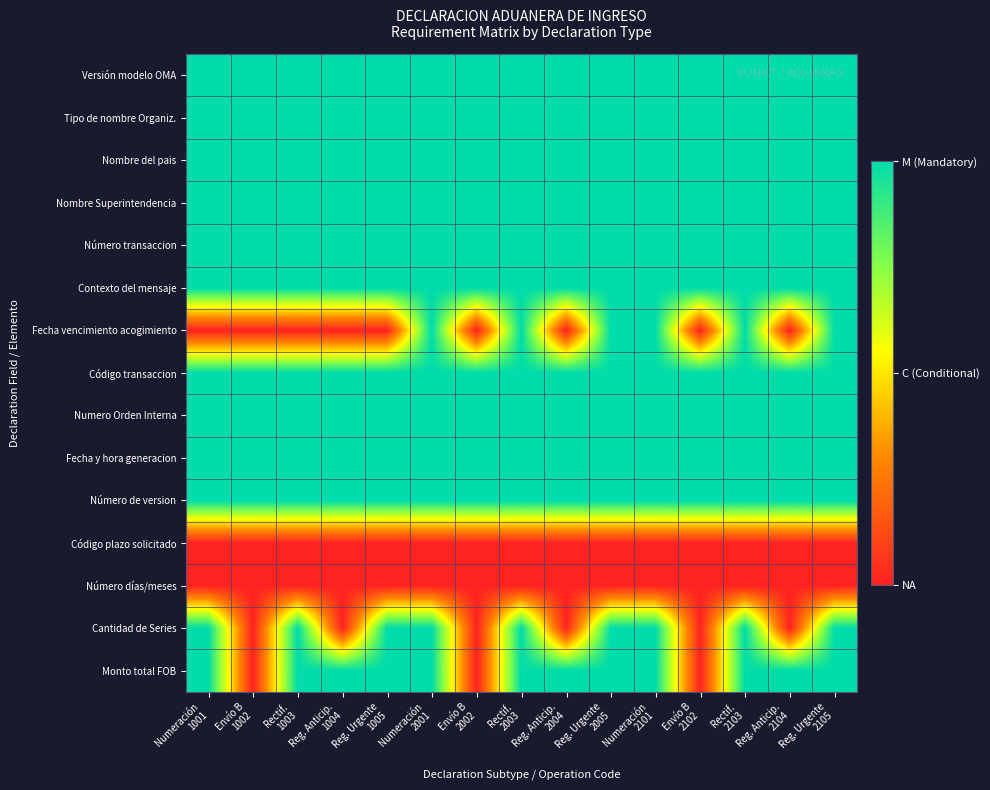

Reading right to left, extract all data points from this chart.

Versión modelo OMA: Reg. Urgente
2105=2	Reg. Anticip.
2104=2	Rectif.
2103=2	Envío B
2102=2	Numeración
2101=2	Reg. Urgente
2005=2	Reg. Anticip.
2004=2	Rectif.
2003=2	Envío B
2002=2	Numeración
2001=2	Reg. Urgente
1005=2	Reg. Anticip.
1004=2	Rectif.
1003=2	Envío B
1002=2	Numeración
1001=2
Tipo de nombre Organiz.: Reg. Urgente
2105=2	Reg. Anticip.
2104=2	Rectif.
2103=2	Envío B
2102=2	Numeración
2101=2	Reg. Urgente
2005=2	Reg. Anticip.
2004=2	Rectif.
2003=2	Envío B
2002=2	Numeración
2001=2	Reg. Urgente
1005=2	Reg. Anticip.
1004=2	Rectif.
1003=2	Envío B
1002=2	Numeración
1001=2
Nombre del pais: Reg. Urgente
2105=2	Reg. Anticip.
2104=2	Rectif.
2103=2	Envío B
2102=2	Numeración
2101=2	Reg. Urgente
2005=2	Reg. Anticip.
2004=2	Rectif.
2003=2	Envío B
2002=2	Numeración
2001=2	Reg. Urgente
1005=2	Reg. Anticip.
1004=2	Rectif.
1003=2	Envío B
1002=2	Numeración
1001=2
Nombre Superintendencia: Reg. Urgente
2105=2	Reg. Anticip.
2104=2	Rectif.
2103=2	Envío B
2102=2	Numeración
2101=2	Reg. Urgente
2005=2	Reg. Anticip.
2004=2	Rectif.
2003=2	Envío B
2002=2	Numeración
2001=2	Reg. Urgente
1005=2	Reg. Anticip.
1004=2	Rectif.
1003=2	Envío B
1002=2	Numeración
1001=2
Número transaccion: Reg. Urgente
2105=2	Reg. Anticip.
2104=2	Rectif.
2103=2	Envío B
2102=2	Numeración
2101=2	Reg. Urgente
2005=2	Reg. Anticip.
2004=2	Rectif.
2003=2	Envío B
2002=2	Numeración
2001=2	Reg. Urgente
1005=2	Reg. Anticip.
1004=2	Rectif.
1003=2	Envío B
1002=2	Numeración
1001=2
Contexto del mensaje: Reg. Urgente
2105=2	Reg. Anticip.
2104=2	Rectif.
2103=2	Envío B
2102=2	Numeración
2101=2	Reg. Urgente
2005=2	Reg. Anticip.
2004=2	Rectif.
2003=2	Envío B
2002=2	Numeración
2001=2	Reg. Urgente
1005=2	Reg. Anticip.
1004=2	Rectif.
1003=2	Envío B
1002=2	Numeración
1001=2
Fecha vencimiento acogimiento: Reg. Urgente
2105=2	Reg. Anticip.
2104=0	Rectif.
2103=2	Envío B
2102=0	Numeración
2101=2	Reg. Urgente
2005=2	Reg. Anticip.
2004=0	Rectif.
2003=2	Envío B
2002=0	Numeración
2001=2	Reg. Urgente
1005=0	Reg. Anticip.
1004=0	Rectif.
1003=0	Envío B
1002=0	Numeración
1001=0
Código transaccion: Reg. Urgente
2105=2	Reg. Anticip.
2104=2	Rectif.
2103=2	Envío B
2102=2	Numeración
2101=2	Reg. Urgente
2005=2	Reg. Anticip.
2004=2	Rectif.
2003=2	Envío B
2002=2	Numeración
2001=2	Reg. Urgente
1005=2	Reg. Anticip.
1004=2	Rectif.
1003=2	Envío B
1002=2	Numeración
1001=2
Numero Orden Interna: Reg. Urgente
2105=2	Reg. Anticip.
2104=2	Rectif.
2103=2	Envío B
2102=2	Numeración
2101=2	Reg. Urgente
2005=2	Reg. Anticip.
2004=2	Rectif.
2003=2	Envío B
2002=2	Numeración
2001=2	Reg. Urgente
1005=2	Reg. Anticip.
1004=2	Rectif.
1003=2	Envío B
1002=2	Numeración
1001=2
Fecha y hora generacion: Reg. Urgente
2105=2	Reg. Anticip.
2104=2	Rectif.
2103=2	Envío B
2102=2	Numeración
2101=2	Reg. Urgente
2005=2	Reg. Anticip.
2004=2	Rectif.
2003=2	Envío B
2002=2	Numeración
2001=2	Reg. Urgente
1005=2	Reg. Anticip.
1004=2	Rectif.
1003=2	Envío B
1002=2	Numeración
1001=2
Número de version: Reg. Urgente
2105=2	Reg. Anticip.
2104=2	Rectif.
2103=2	Envío B
2102=2	Numeración
2101=2	Reg. Urgente
2005=2	Reg. Anticip.
2004=2	Rectif.
2003=2	Envío B
2002=2	Numeración
2001=2	Reg. Urgente
1005=2	Reg. Anticip.
1004=2	Rectif.
1003=2	Envío B
1002=2	Numeración
1001=2
Código plazo solicitado: Reg. Urgente
2105=0	Reg. Anticip.
2104=0	Rectif.
2103=0	Envío B
2102=0	Numeración
2101=0	Reg. Urgente
2005=0	Reg. Anticip.
2004=0	Rectif.
2003=0	Envío B
2002=0	Numeración
2001=0	Reg. Urgente
1005=0	Reg. Anticip.
1004=0	Rectif.
1003=0	Envío B
1002=0	Numeración
1001=0
Número días/meses: Reg. Urgente
2105=0	Reg. Anticip.
2104=0	Rectif.
2103=0	Envío B
2102=0	Numeración
2101=0	Reg. Urgente
2005=0	Reg. Anticip.
2004=0	Rectif.
2003=0	Envío B
2002=0	Numeración
2001=0	Reg. Urgente
1005=0	Reg. Anticip.
1004=0	Rectif.
1003=0	Envío B
1002=0	Numeración
1001=0
Cantidad de Series: Reg. Urgente
2105=2	Reg. Anticip.
2104=0	Rectif.
2103=2	Envío B
2102=0	Numeración
2101=2	Reg. Urgente
2005=2	Reg. Anticip.
2004=0	Rectif.
2003=2	Envío B
2002=0	Numeración
2001=2	Reg. Urgente
1005=2	Reg. Anticip.
1004=0	Rectif.
1003=2	Envío B
1002=0	Numeración
1001=2
Monto total FOB: Reg. Urgente
2105=2	Reg. Anticip.
2104=2	Rectif.
2103=2	Envío B
2102=0	Numeración
2101=2	Reg. Urgente
2005=2	Reg. Anticip.
2004=2	Rectif.
2003=2	Envío B
2002=0	Numeración
2001=2	Reg. Urgente
1005=2	Reg. Anticip.
1004=2	Rectif.
1003=2	Envío B
1002=0	Numeración
1001=2